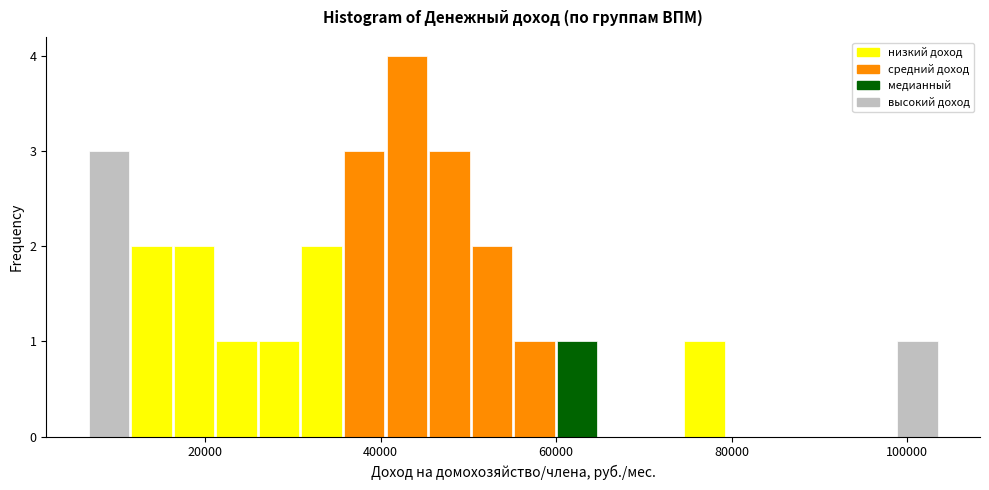

Around what value on the x-axis is the tallest bar? Give the approximate position of its centre, as read against the axis.

42000